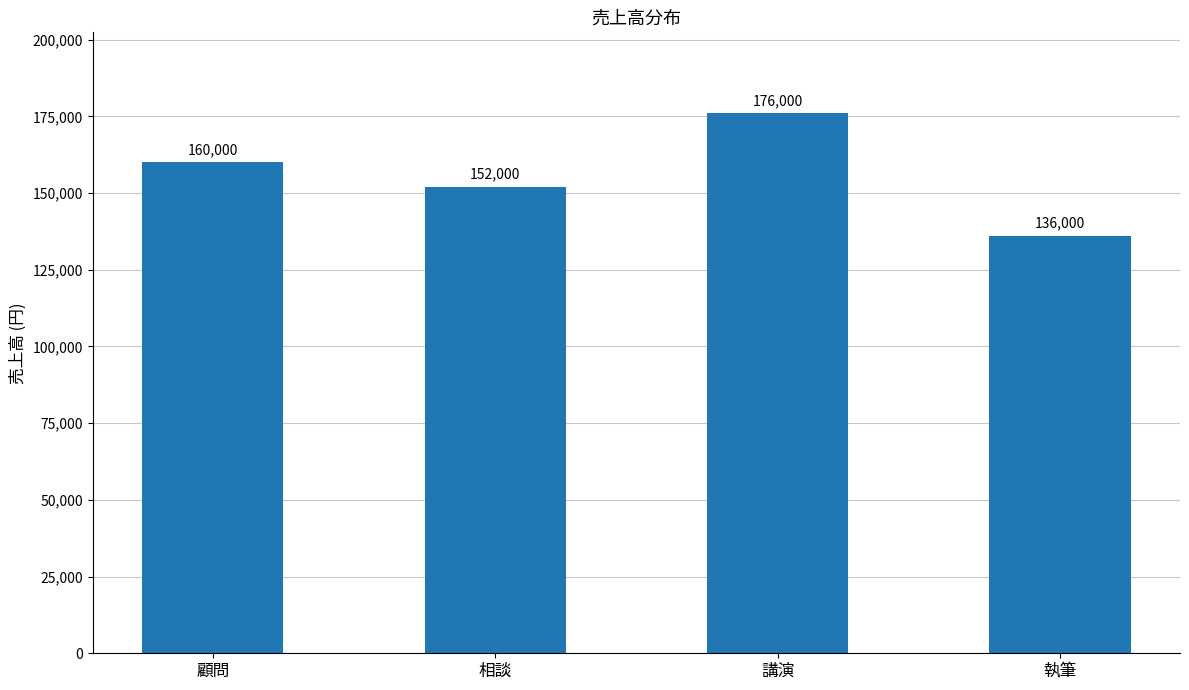

What is the difference between the second highest and minimum values?

24000